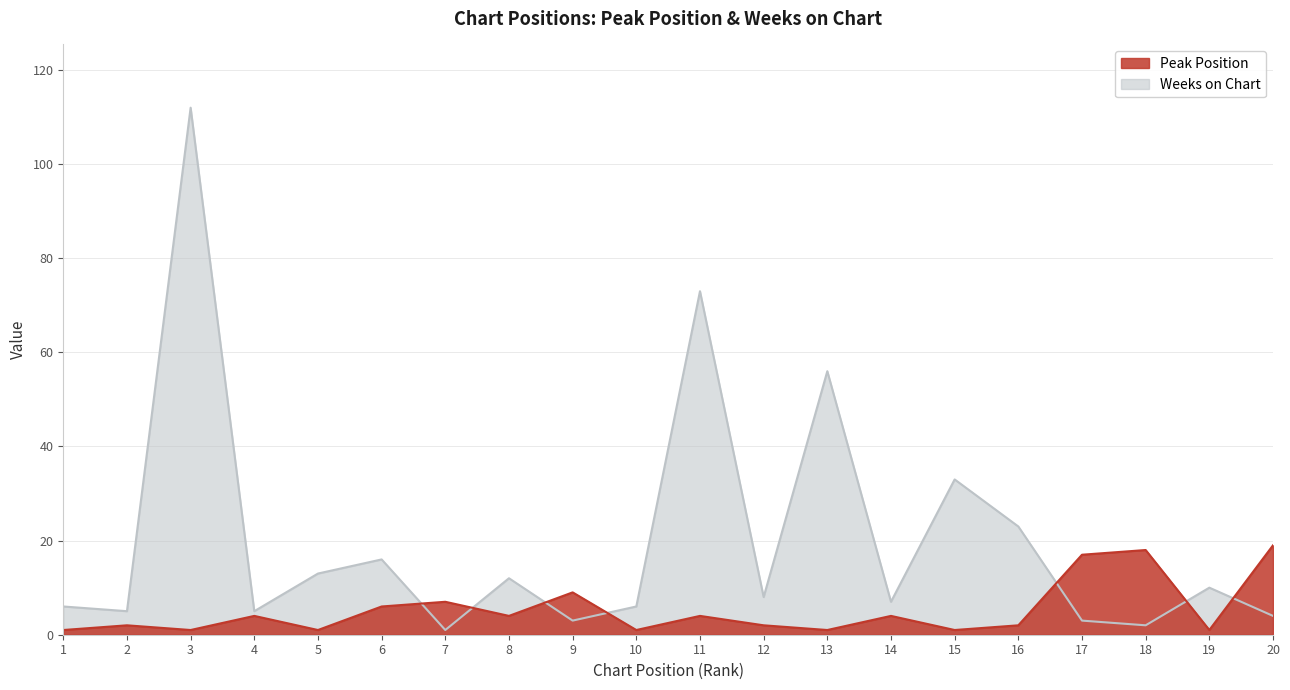

At which category does Weeks on Chart reach its first local valley?

2